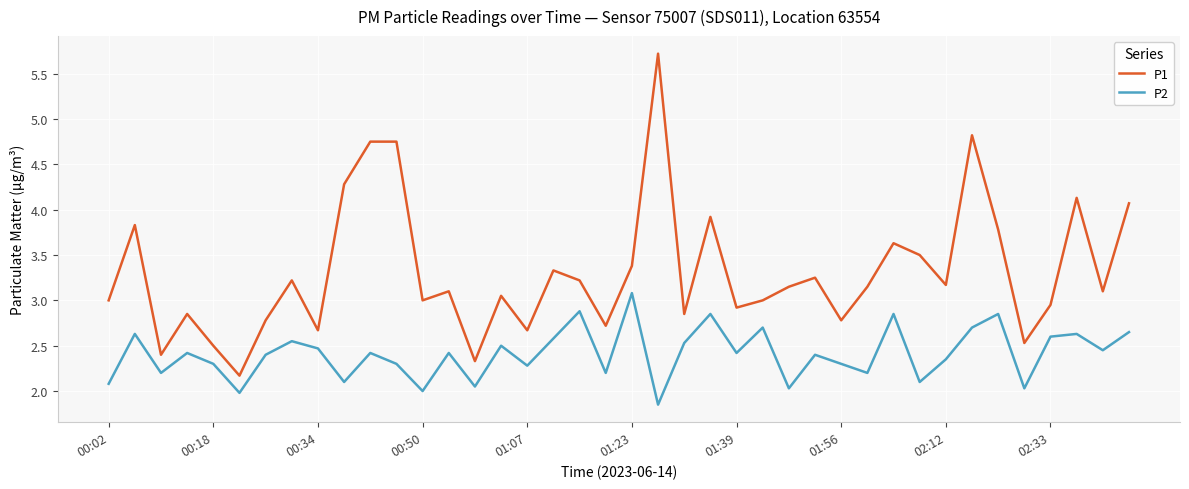

True or false: P2 and P1 cross at least once.

False